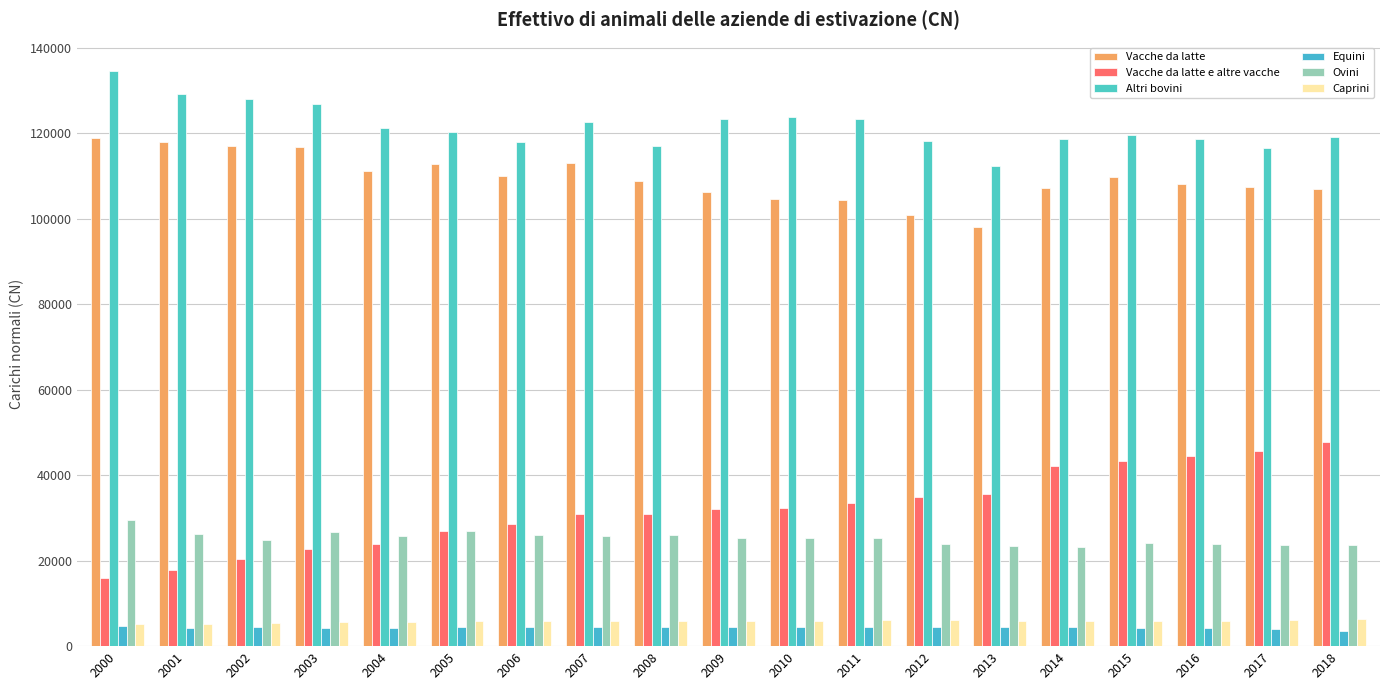

Between 2009 and 2011, which series saw the biggest shift?

Vacche da latte